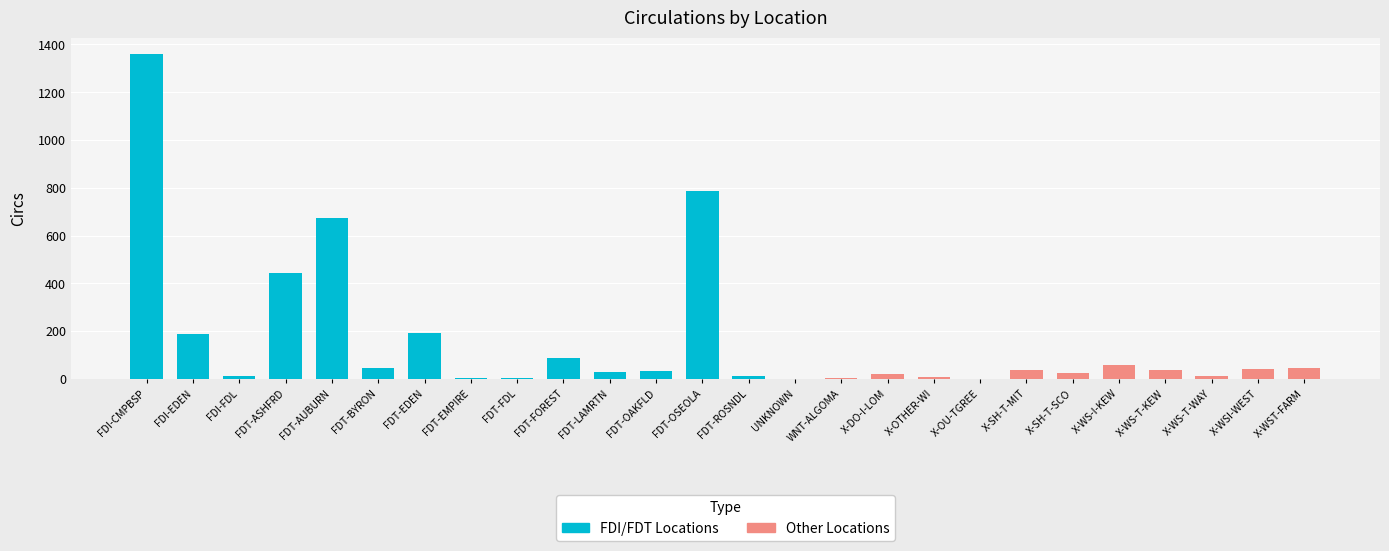

How many data points are less than 35?

13